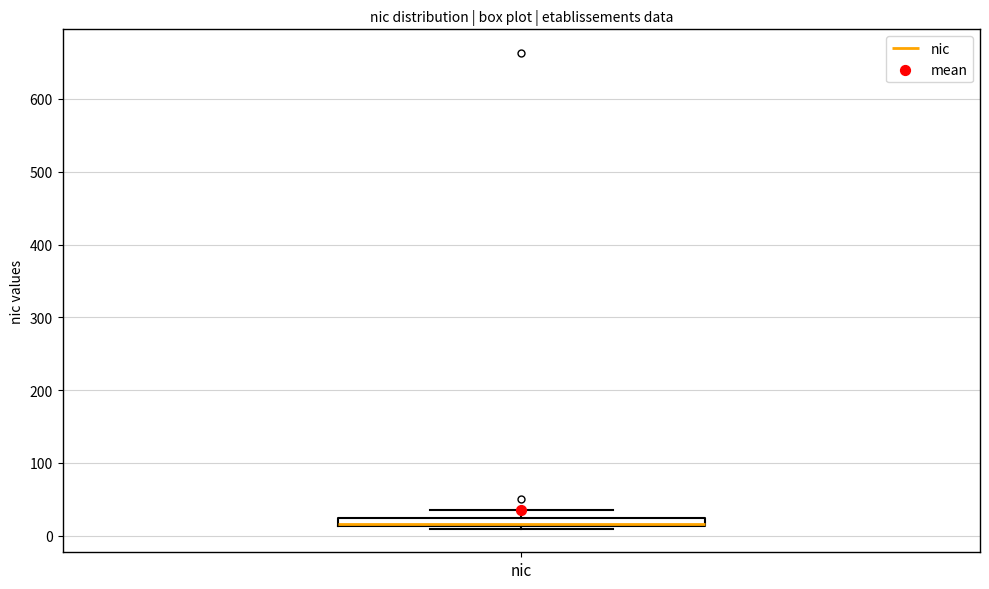

Where is the upper edge of the box for nic on the y-axis? The values are not printed on the chart, so give them approximately, as read against the axis.

20